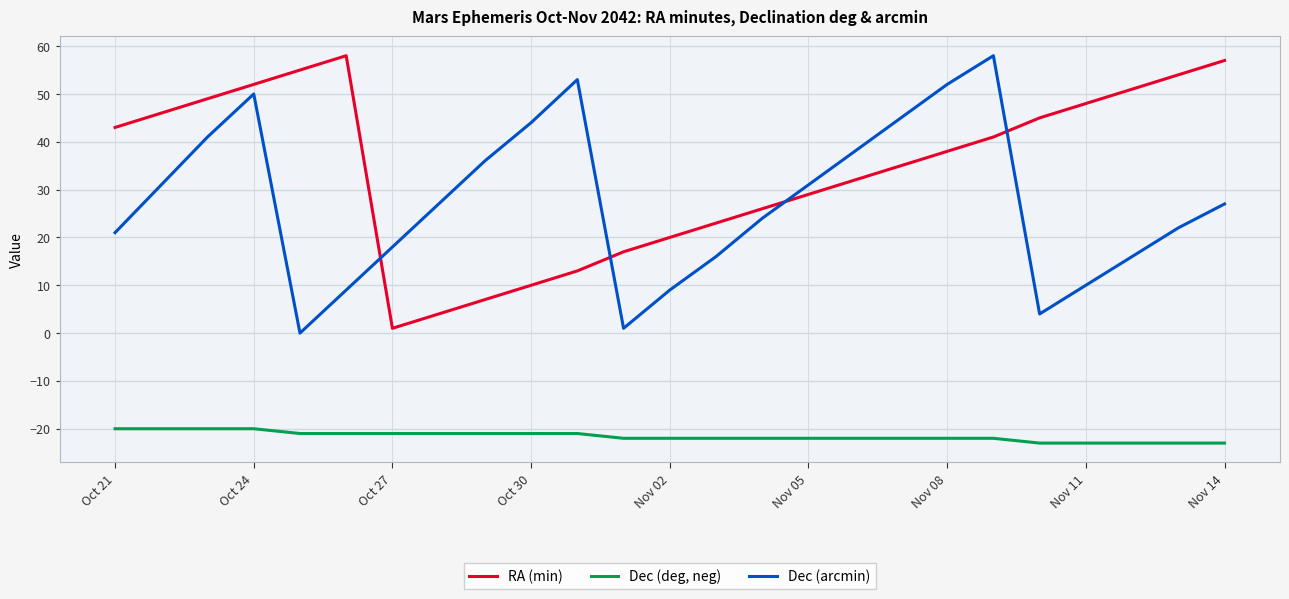

True or false: RA (min) and Dec (deg, neg) intersect in this chart.

False